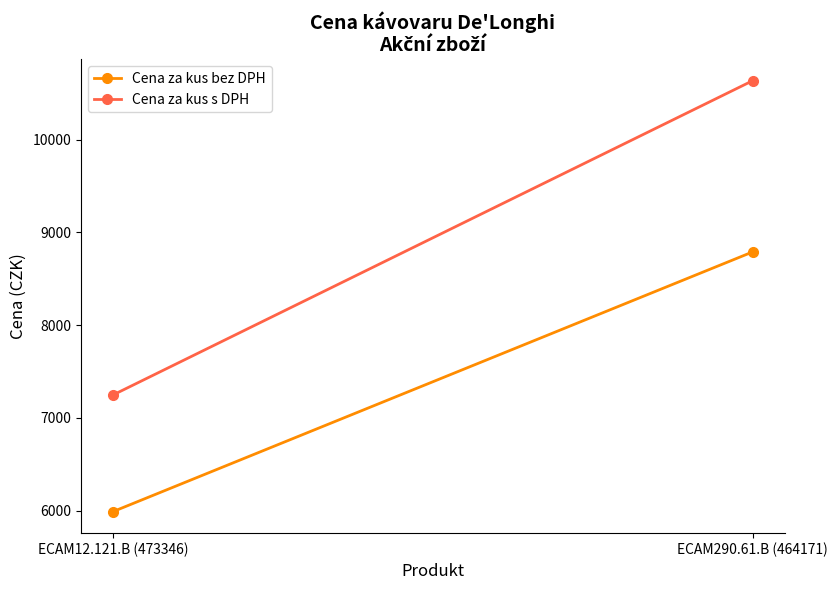

The value of Cena za kus bez DPH at ECAM290.61.B (464171) is 8790.0. True or false?

True